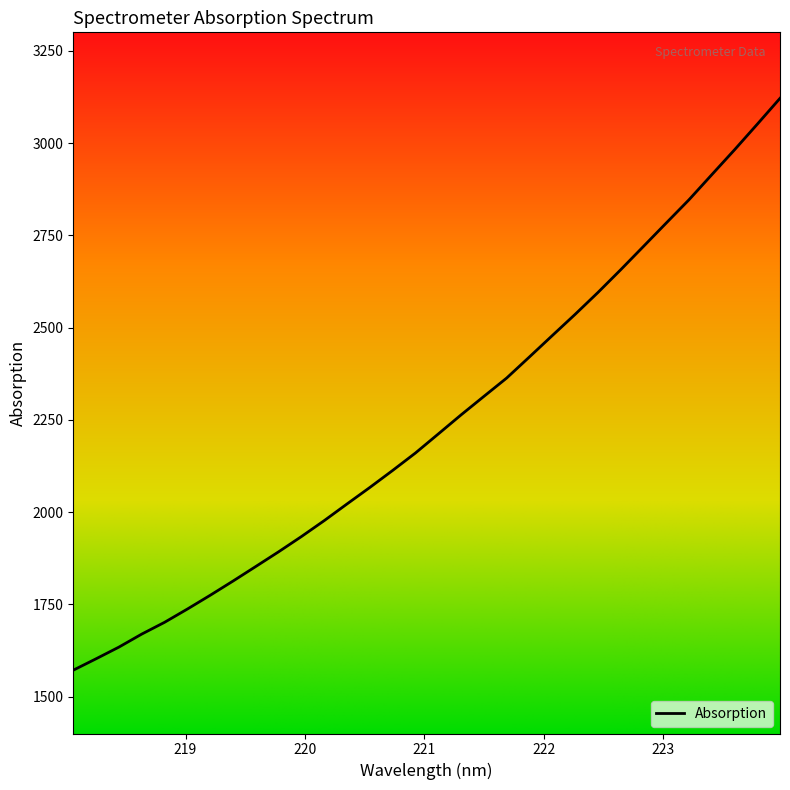

What is the maximum value shown in the chart?

3121.2